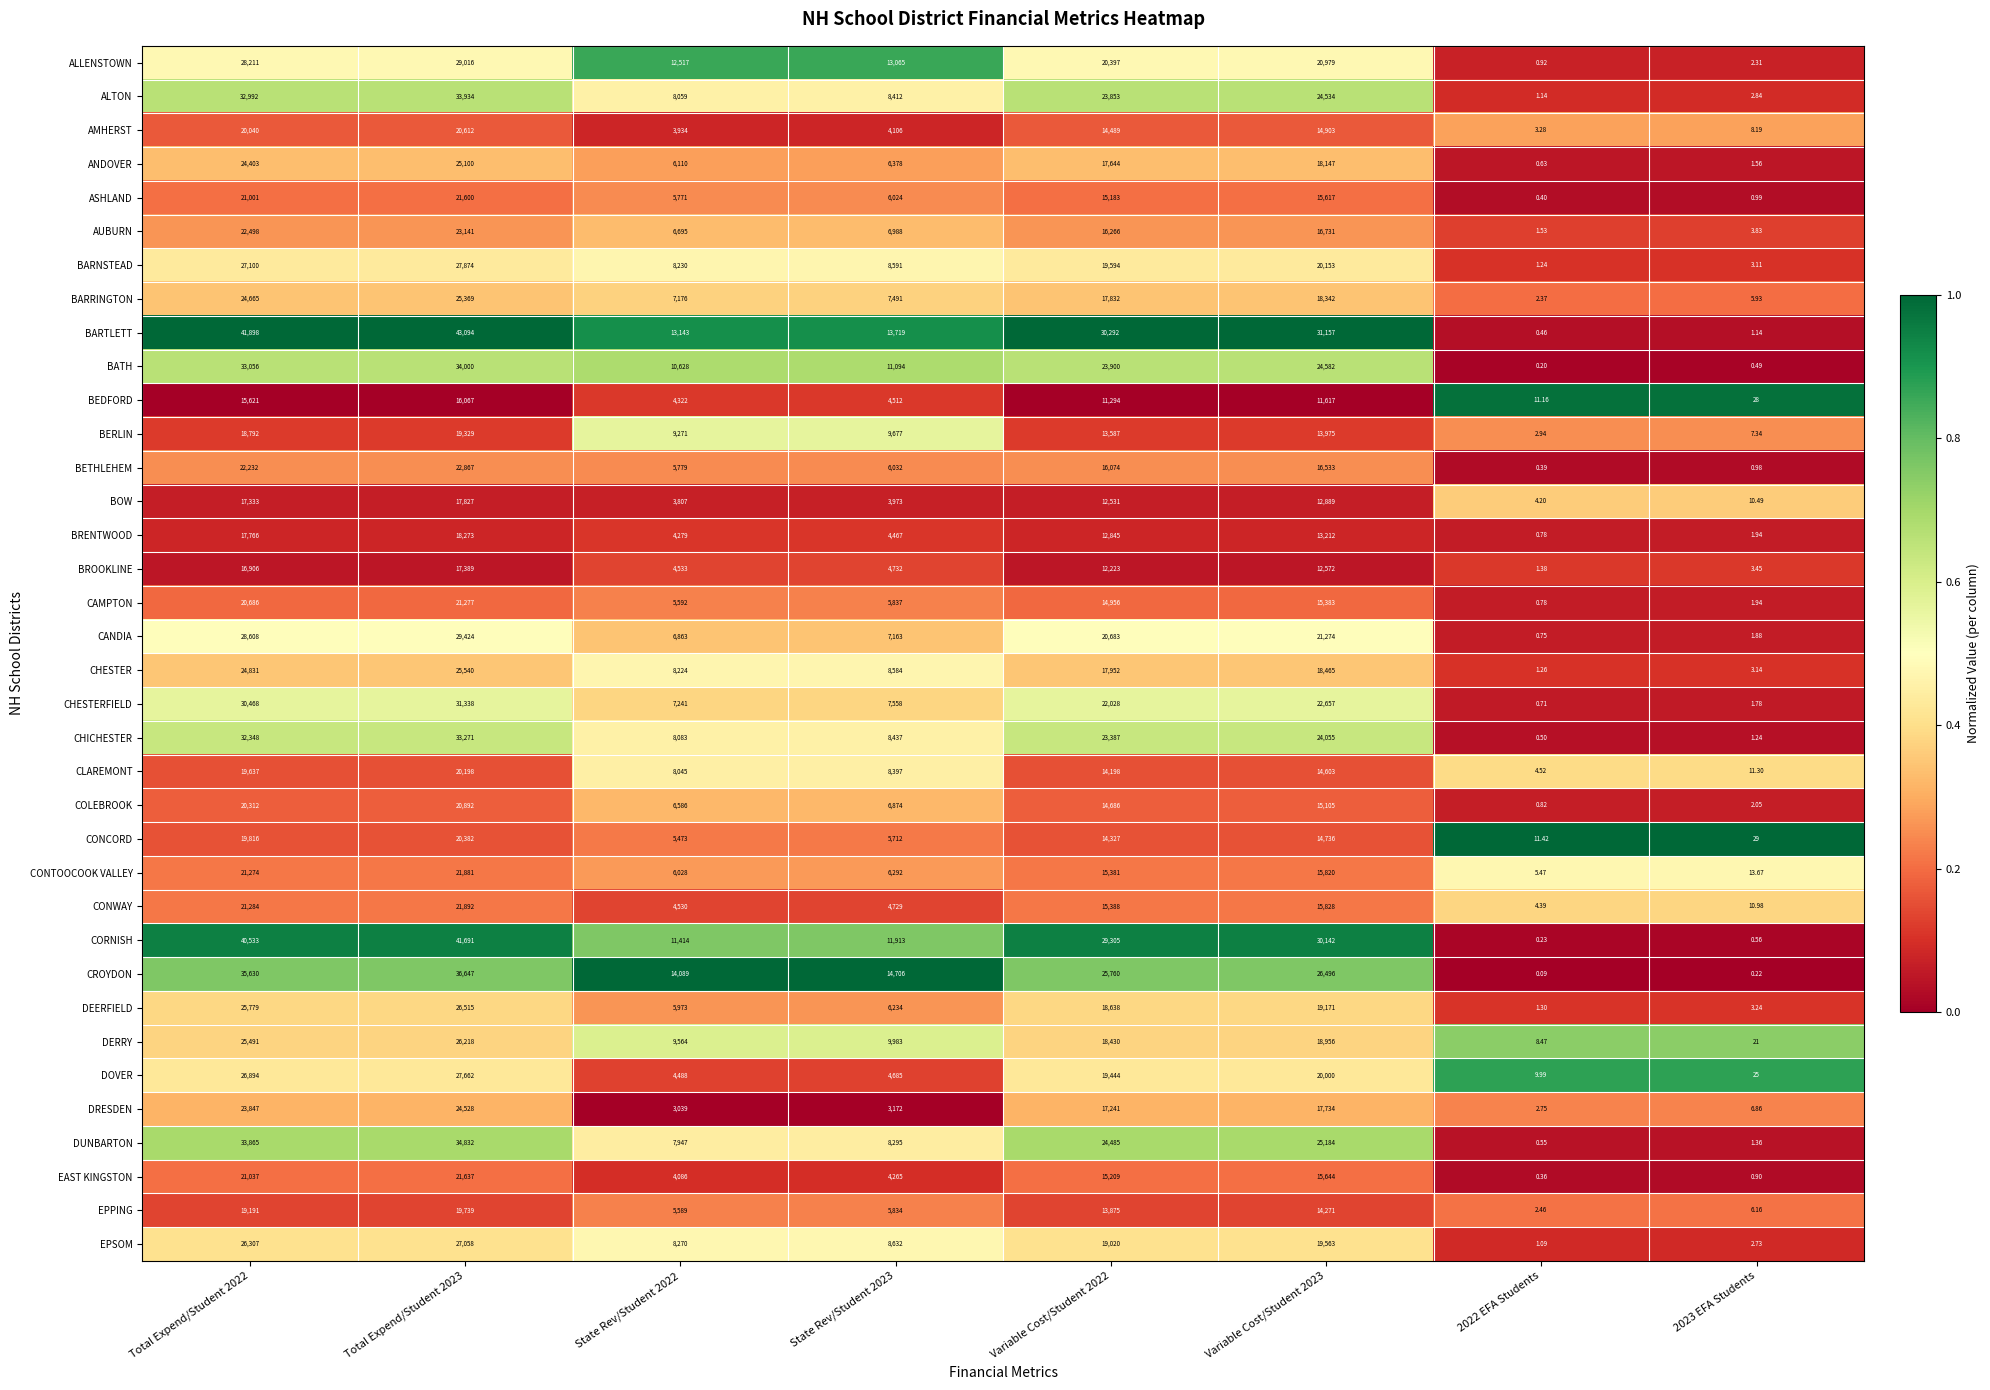

Which series changed the most between Total Expend/Student 2023 and State Rev/Student 2023?

CORNISH